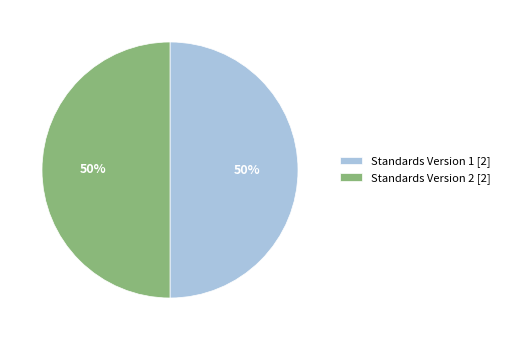

Approximately how many times larger is the value at Standards Version 2 [2] compared to Standards Version 1 [2]?

1.0